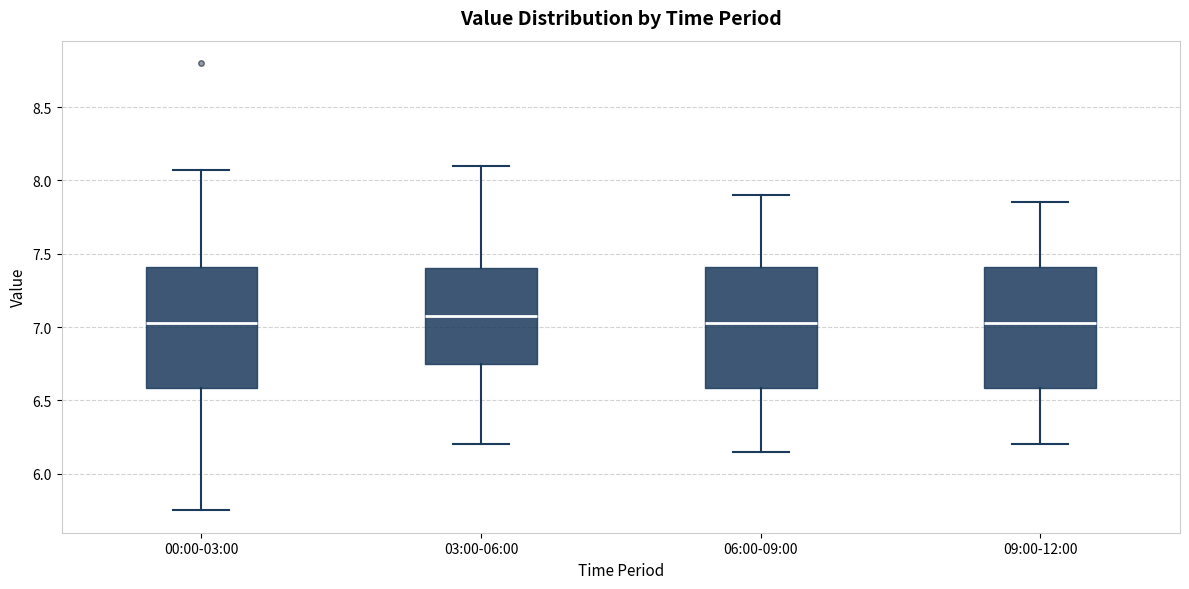

Reading left to right, read every box against the y-axis: the position of its median line, the range the box covers, and the ends of its whiskers. The values are not printed on the chart, so give them approximately, as read against the axis.

00:00-03:00: median 7.05, box 6.60 to 7.40, whiskers 5.75 to 8.05
03:00-06:00: median 7.10, box 6.75 to 7.40, whiskers 6.20 to 8.10
06:00-09:00: median 7.05, box 6.60 to 7.40, whiskers 6.15 to 7.90
09:00-12:00: median 7.05, box 6.60 to 7.40, whiskers 6.20 to 7.85